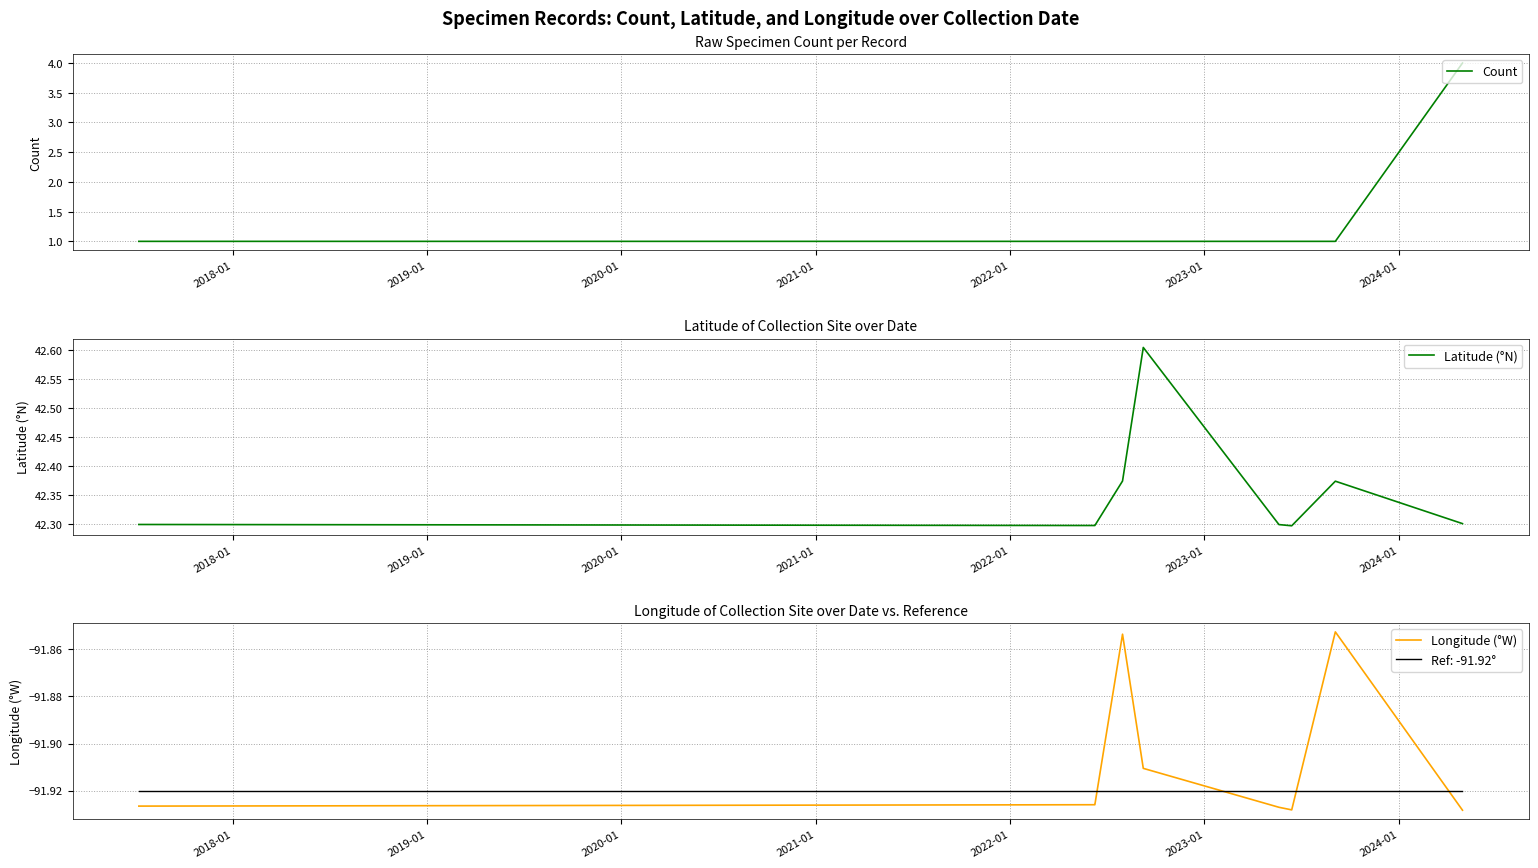

What is the label of the 3rd point from the right?

2024-01